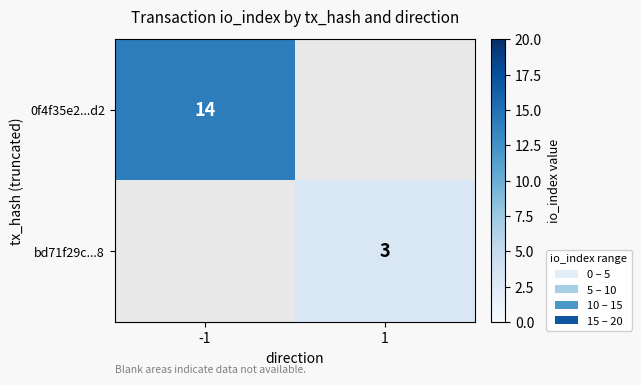

Is it true that 0f4f35e2...d2 equals 20 at -1?

False